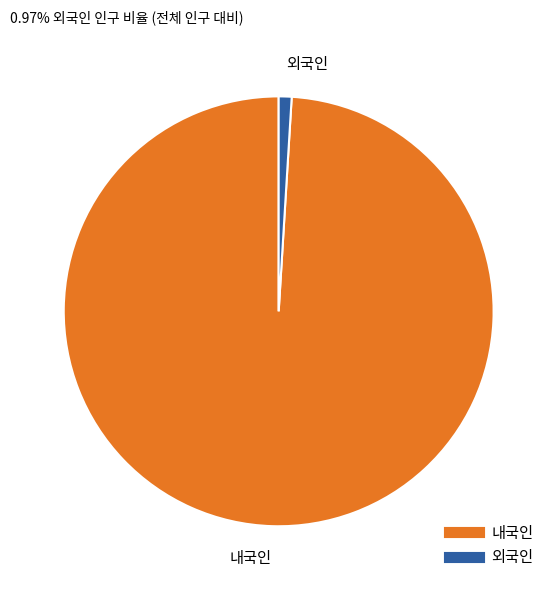

How many segments does this pie chart have?

2